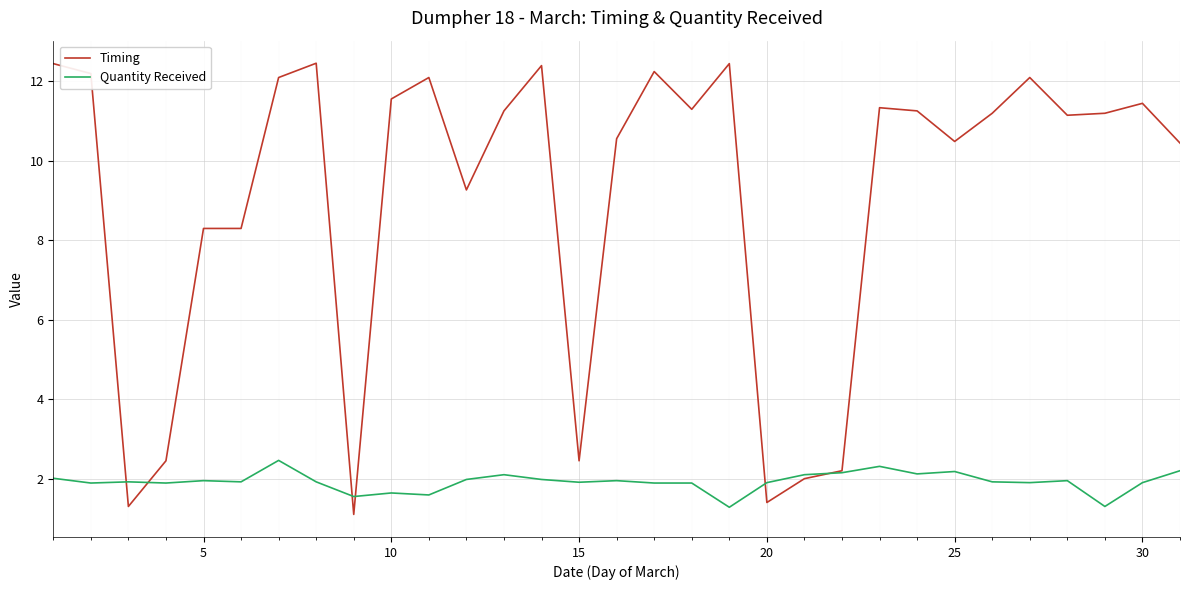

Which series has the largest total across all categories?

Timing